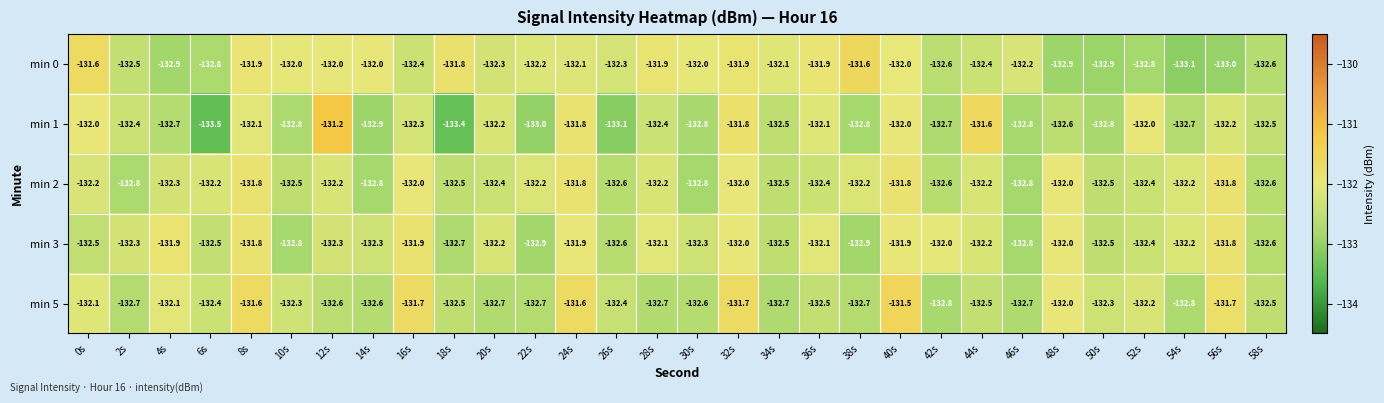

What is the difference between the highest and lowest values at 4s?

1.0